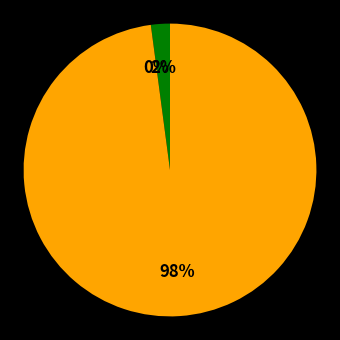

What percentage is the Preferred stock, authorized slice, to the nearest percent?

2%